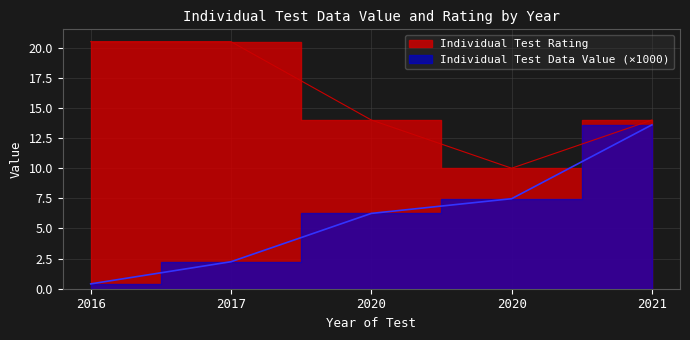

Is the value of Individual Test Rating at 2016 greater than the value of Individual Test Data Value at 2020?

Yes